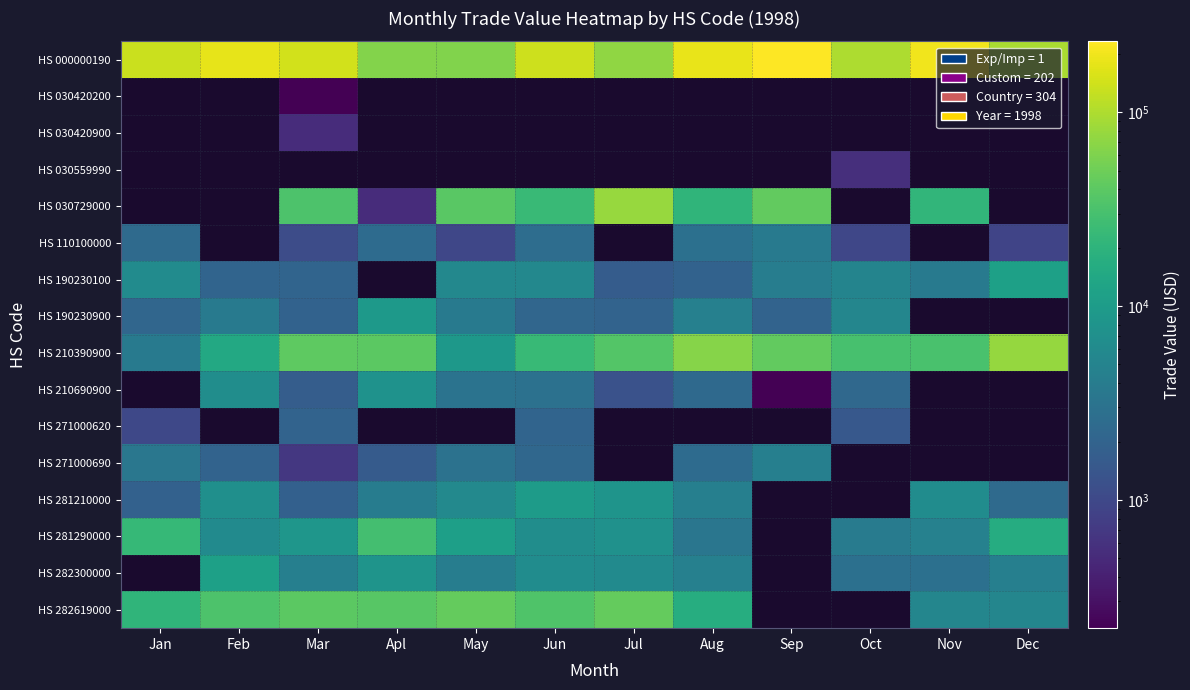

Where does the HS 282619000 series first go above 37920?

Mar